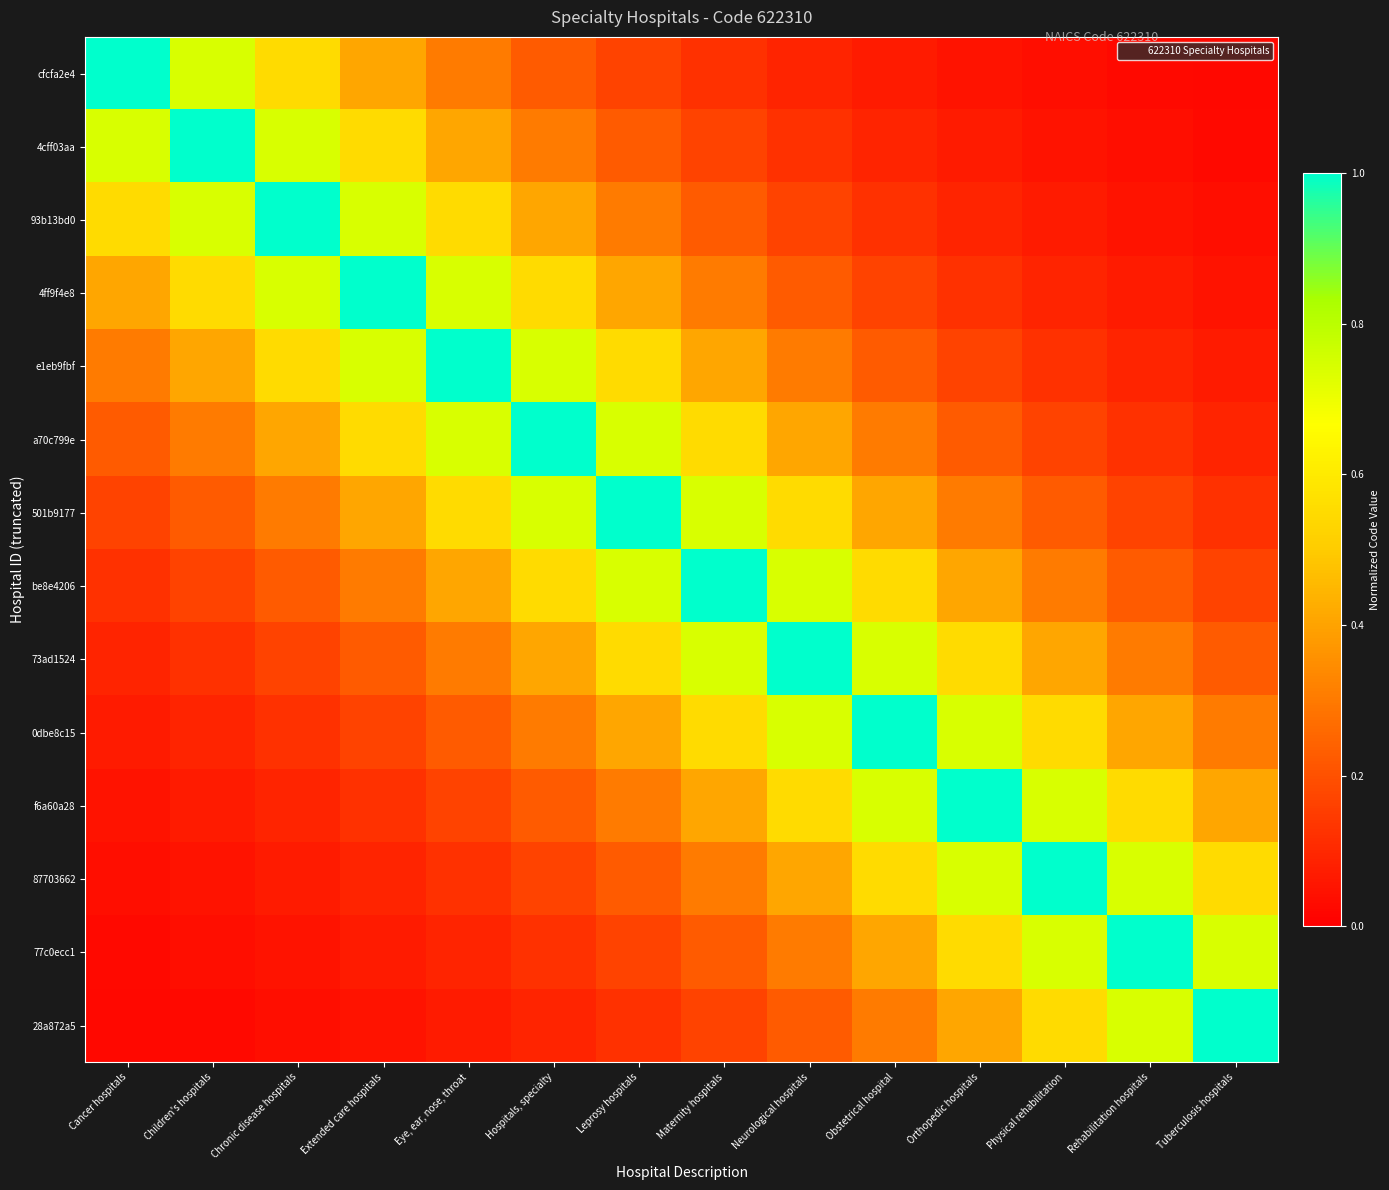

What is the total value across all series at Rehabilitation hospitals?

4.5